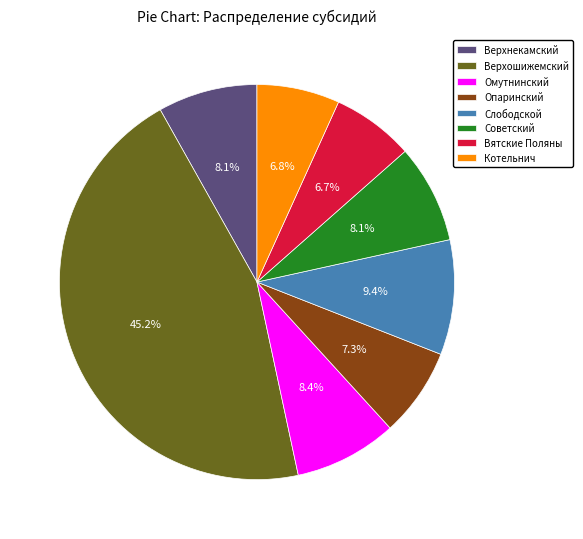

Approximately how many times larger is the value at Слободской compared to Верхнекамский?

1.2